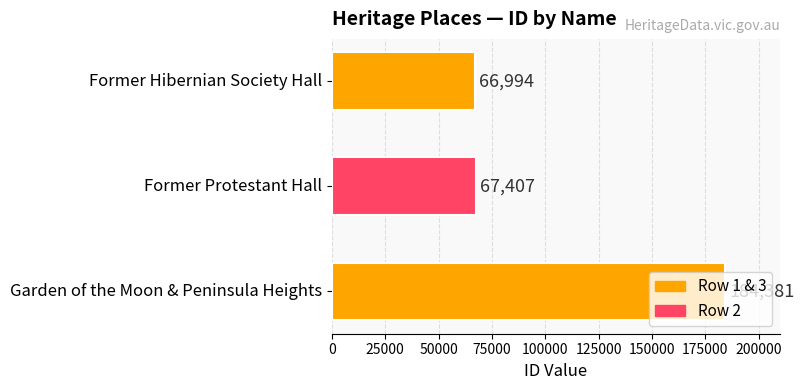

Are the bars grouped side by side (vs. stacked)?

No